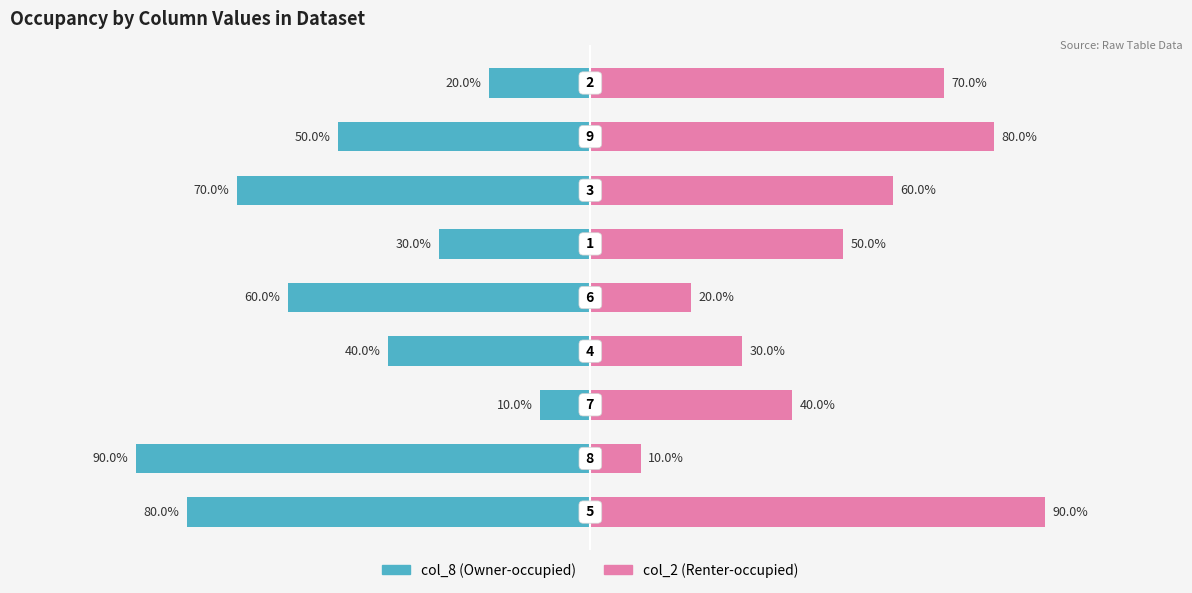

Reading left to right, transcribe all the data shown in this chart.

col_8: 0=-80	1=-90	2=-10	3=-40	4=-60	5=-30	6=-70	7=-50	8=-20
col_2: 0=90	1=10	2=40	3=30	4=20	5=50	6=60	7=80	8=70